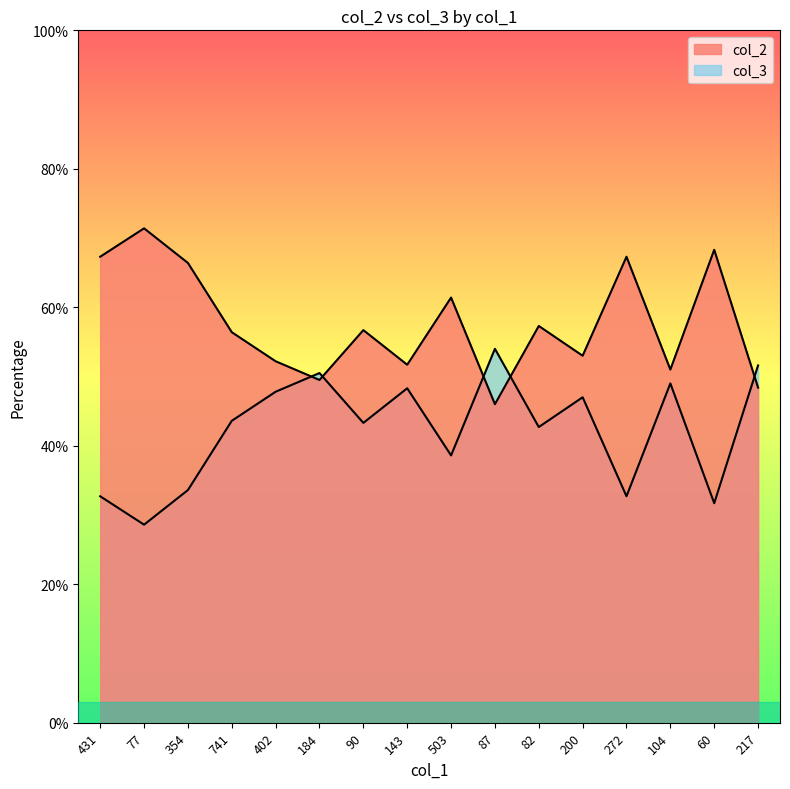

Which category has the highest value across all series?

77